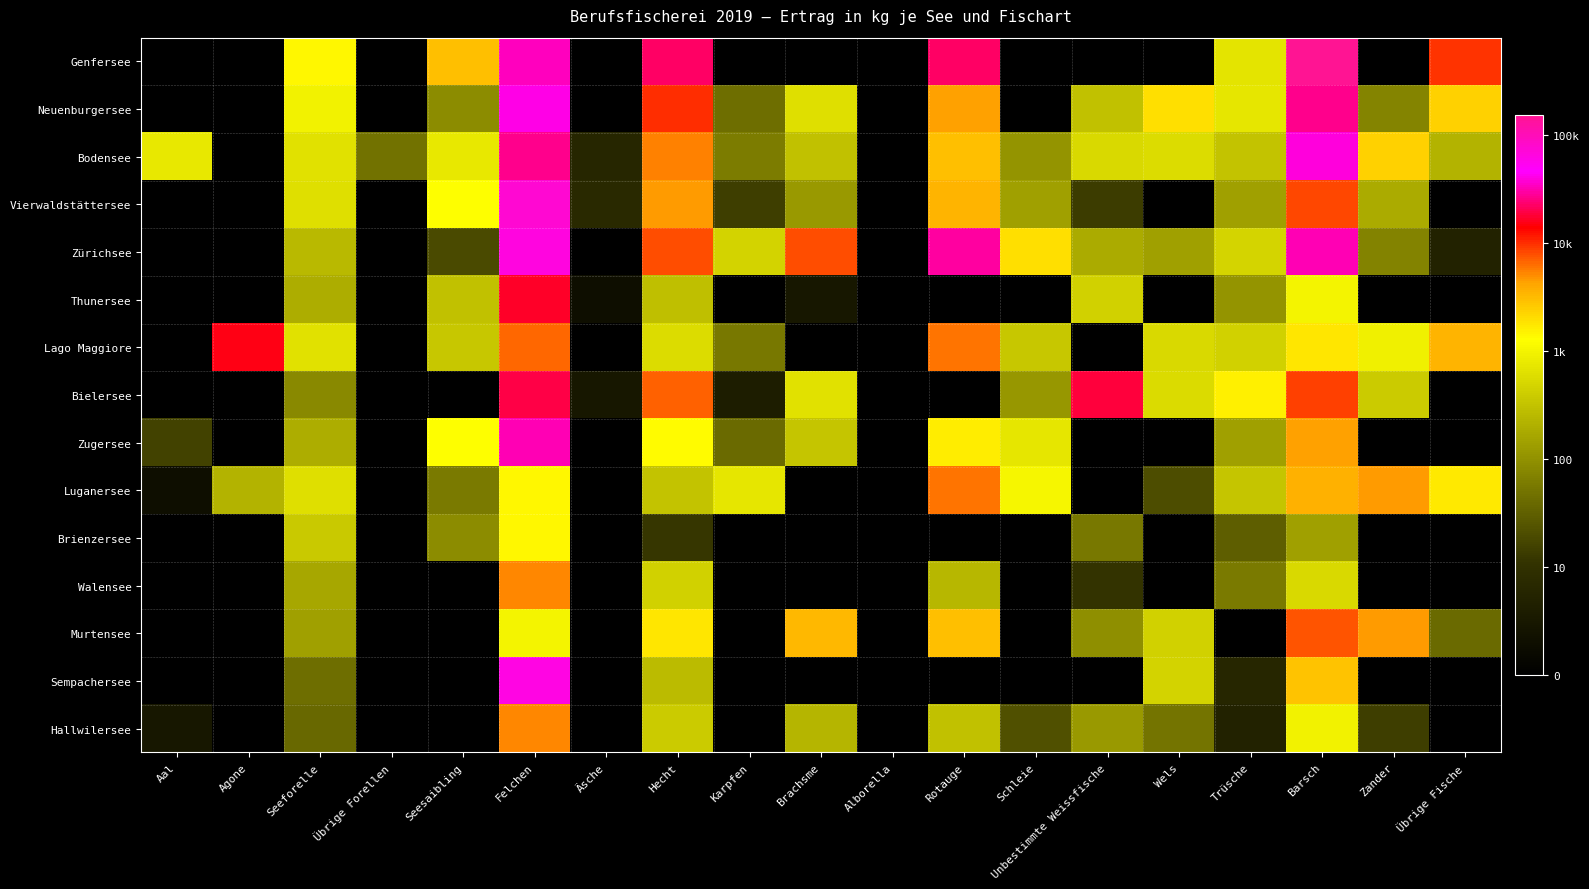

At which category is the sum across all series the highest?

Felchen